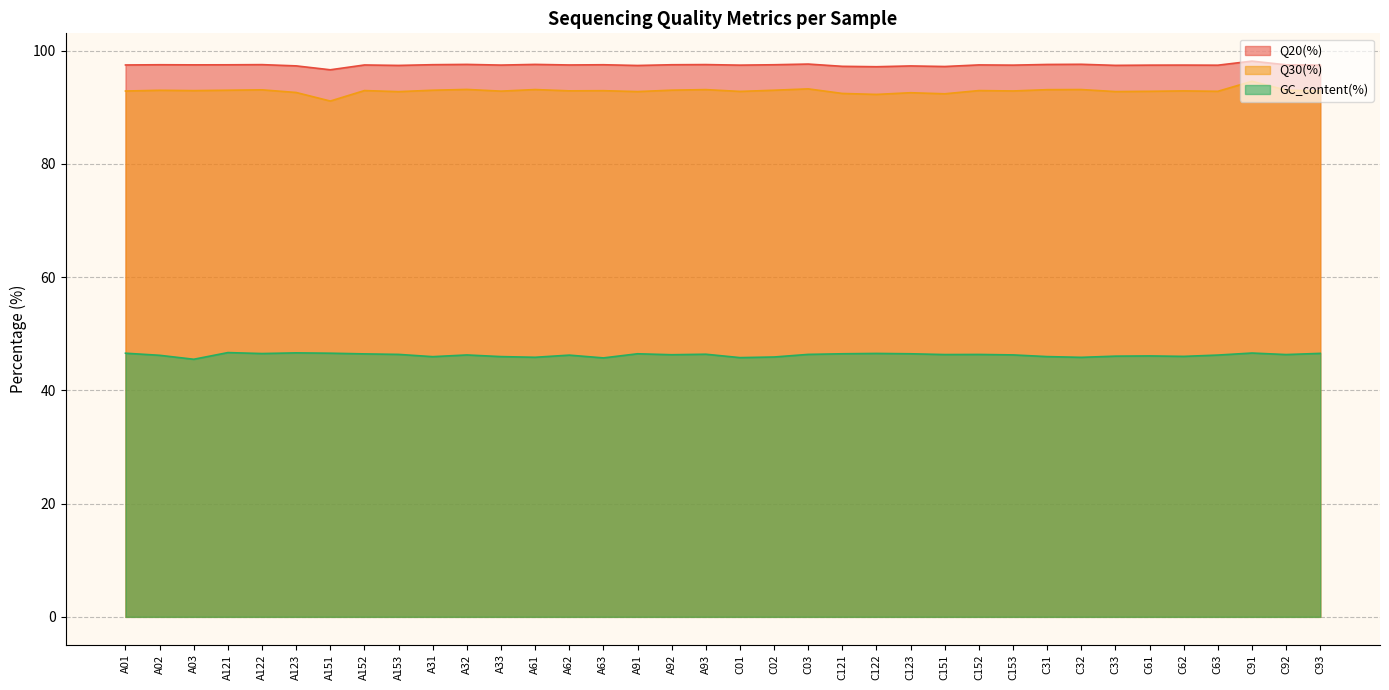

What is the average value of the Q30(%) series?

92.9